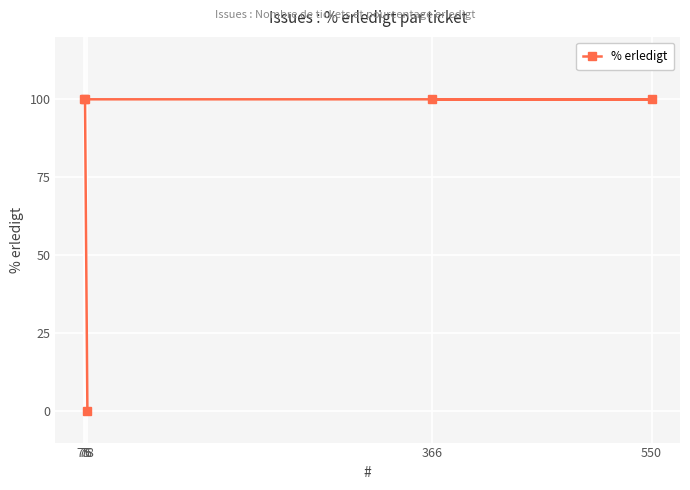

Reading right to left, transcribe all the data shown in this chart.

550=100	366=100	78=0	76=100	75=100